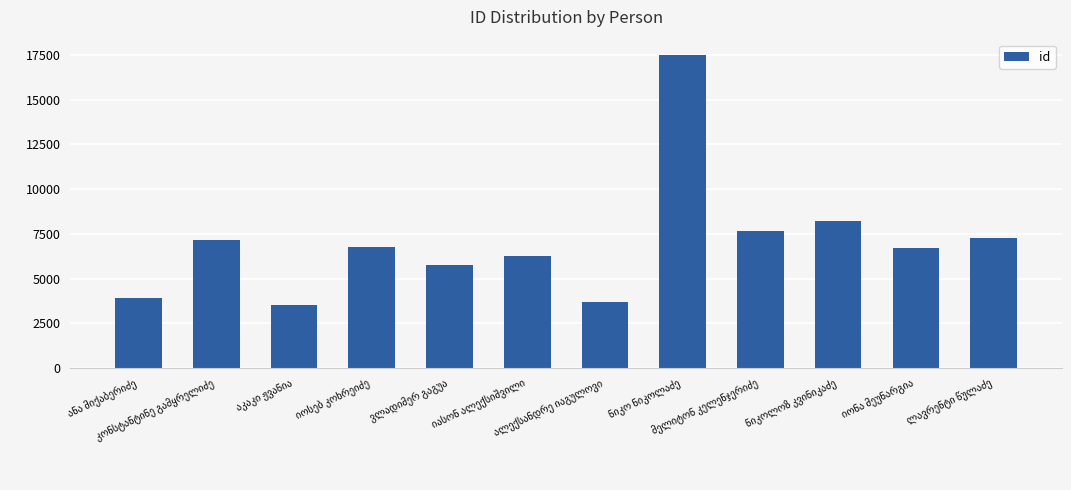

What is the difference between the second highest and second lowest values?

4506